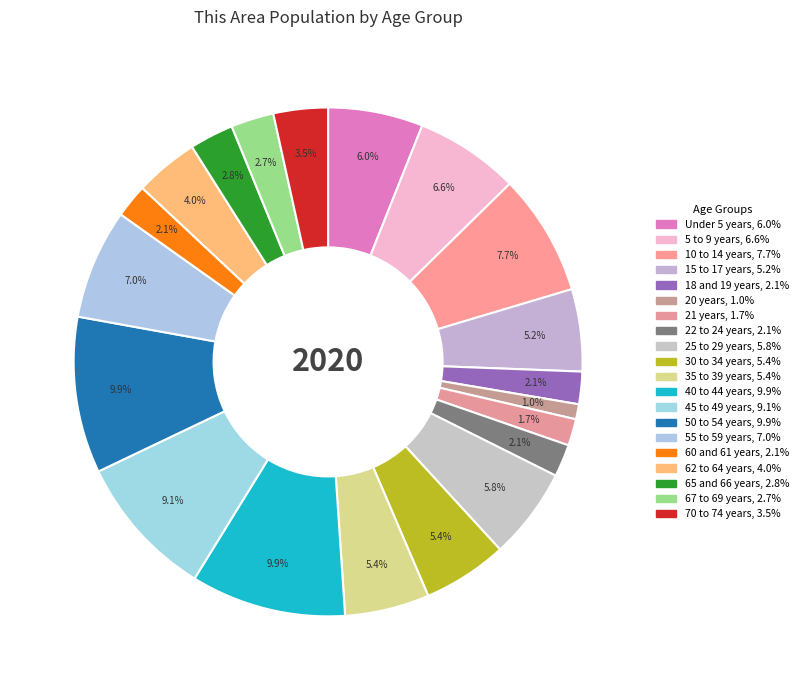

Count the number of slices in the pie.

20